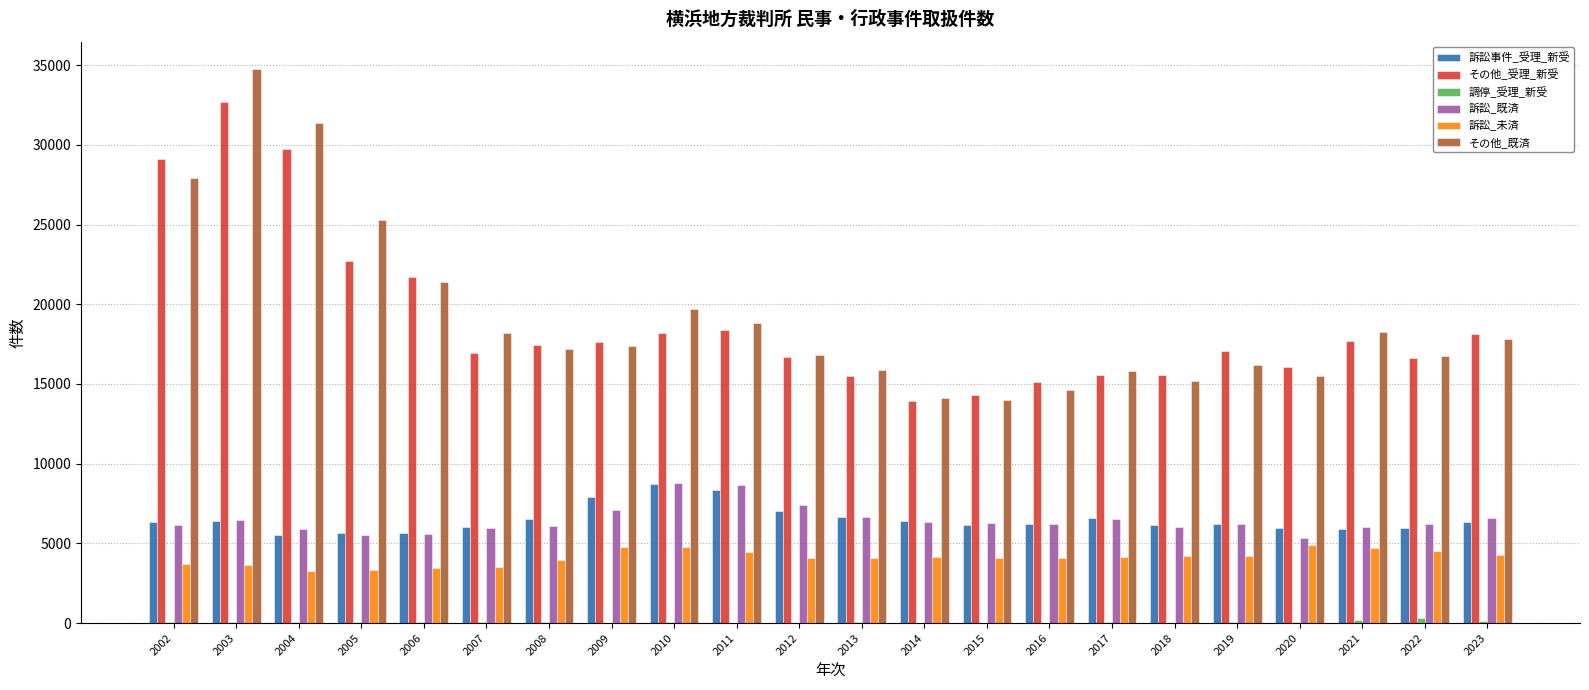

What is the difference between the 訴訟事件_受理_新受 values at 2020 and 2013?

710